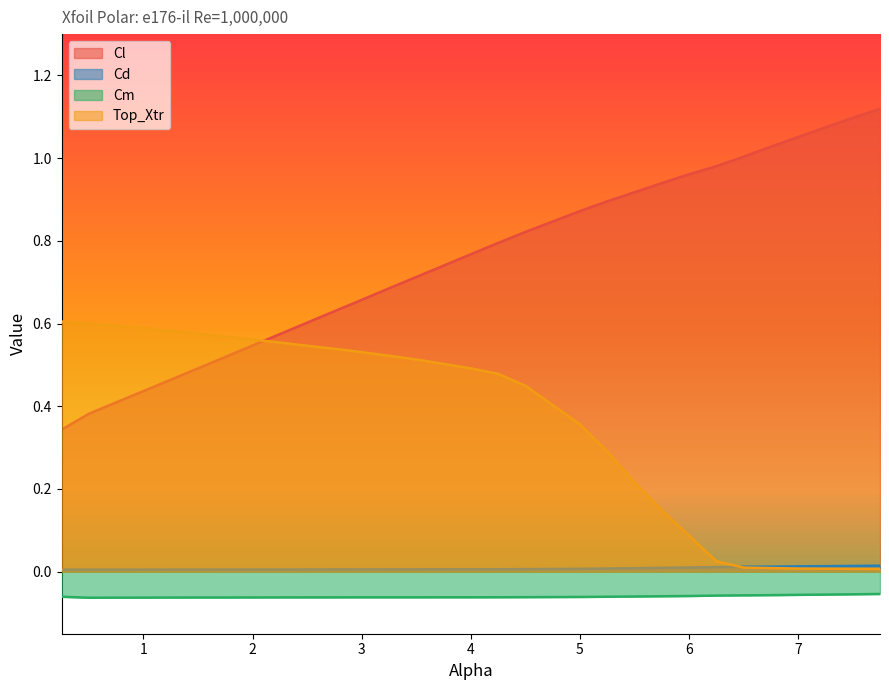

What is the value of the Cl point at the 4th from the left?

0.4